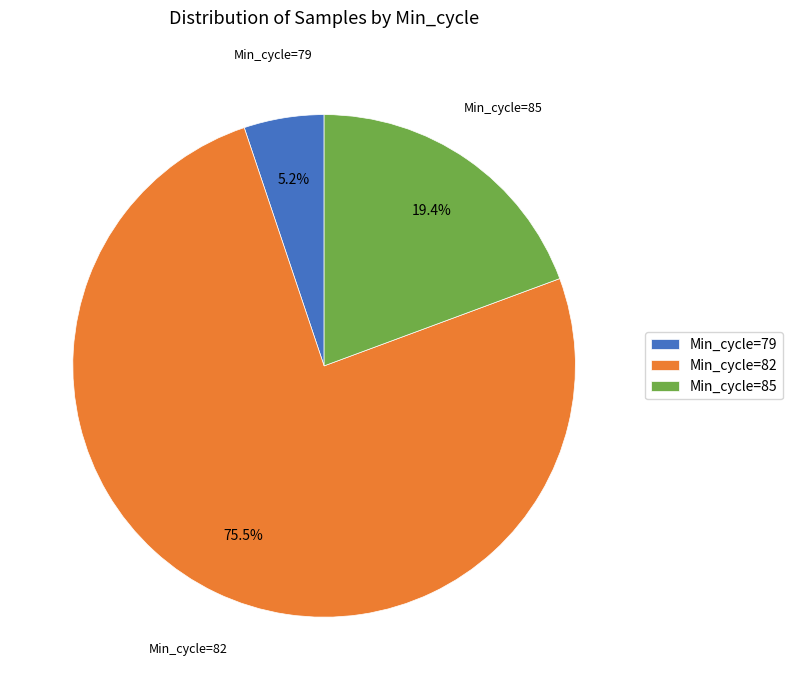

What is the largest slice in the pie chart?

Min_cycle=82